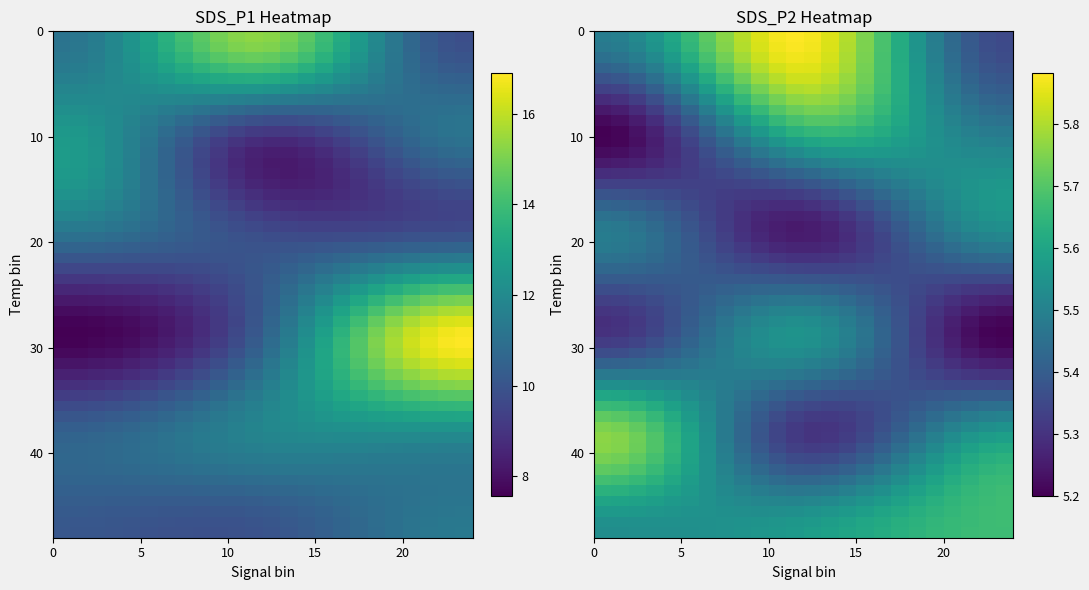

Which series has the largest range (max minus min)?

SDS_P1